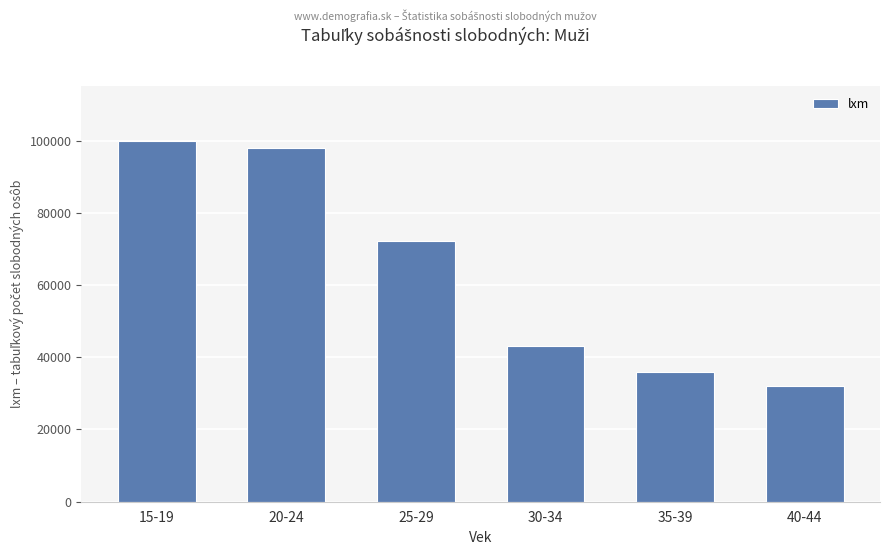

Reading left to right, transcribe all the data shown in this chart.

15-19=100000	20-24=97943	25-29=72075	30-34=43194	35-39=36036	40-44=31940